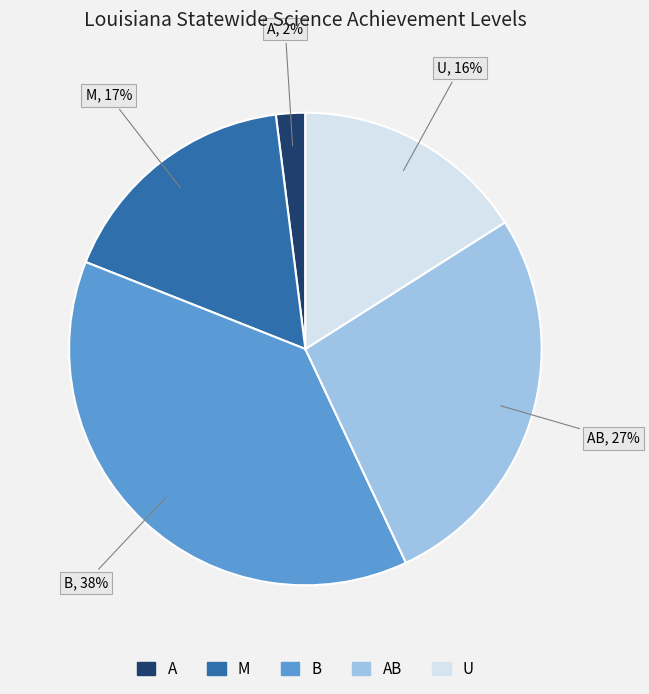

Do M and B together represent more than half of the pie?

Yes